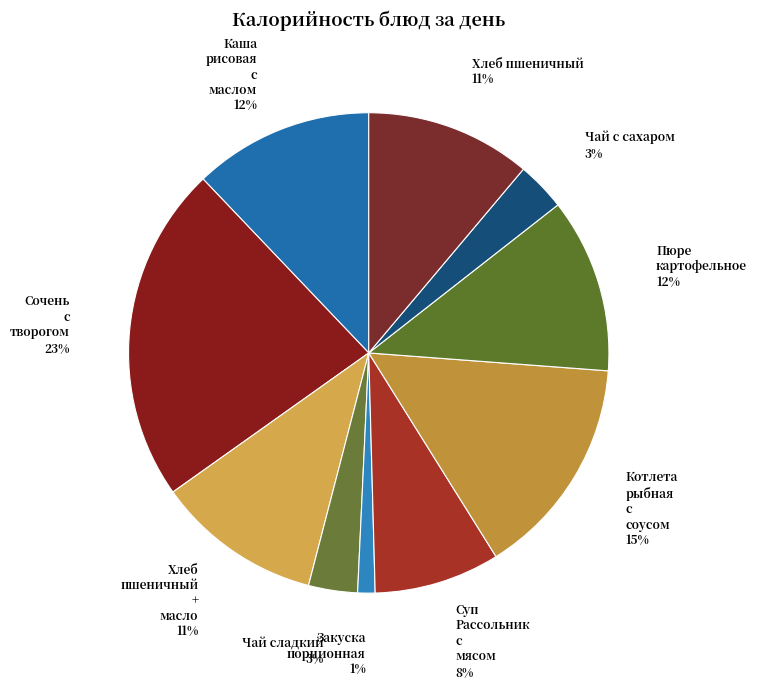

What is the smallest slice in the pie chart?

Закуска порционная